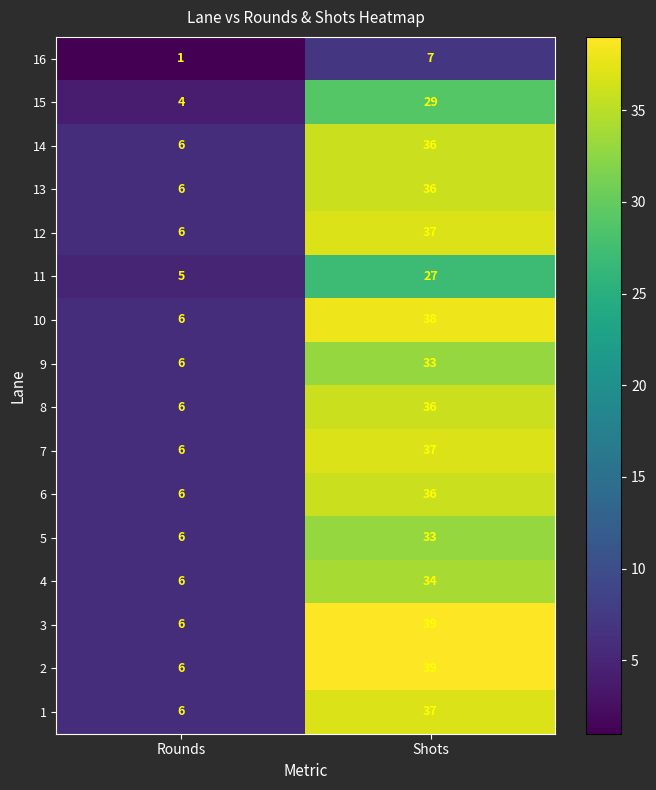

The value of 10 at Rounds is 4. True or false?

False